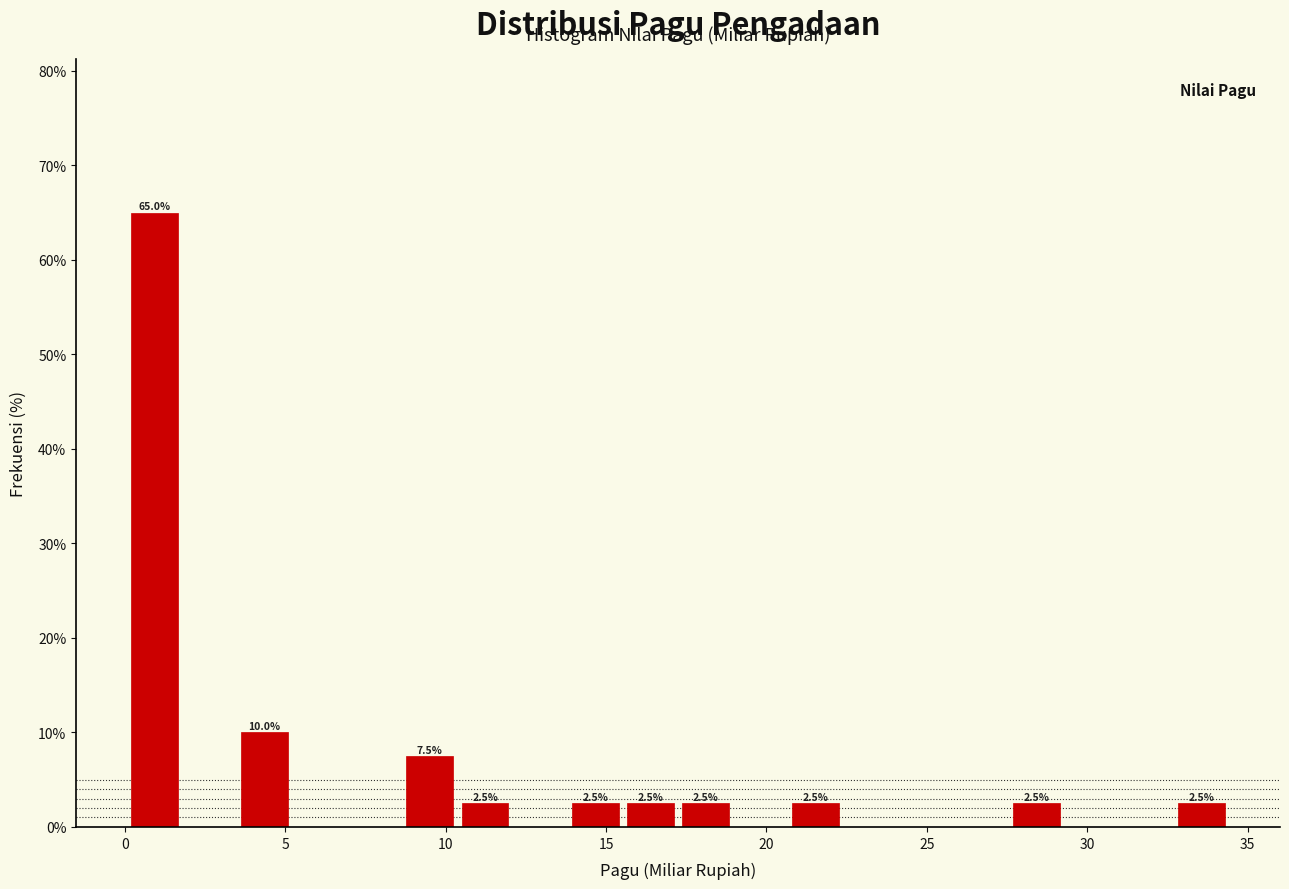

Read against the x-axis, roughly where is the centre of the tallest bar?

1.0